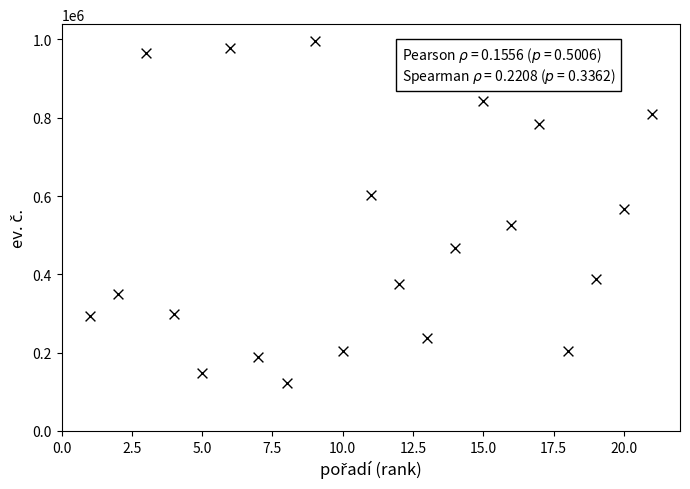

What is the range of Y values (max minus min)?

873708